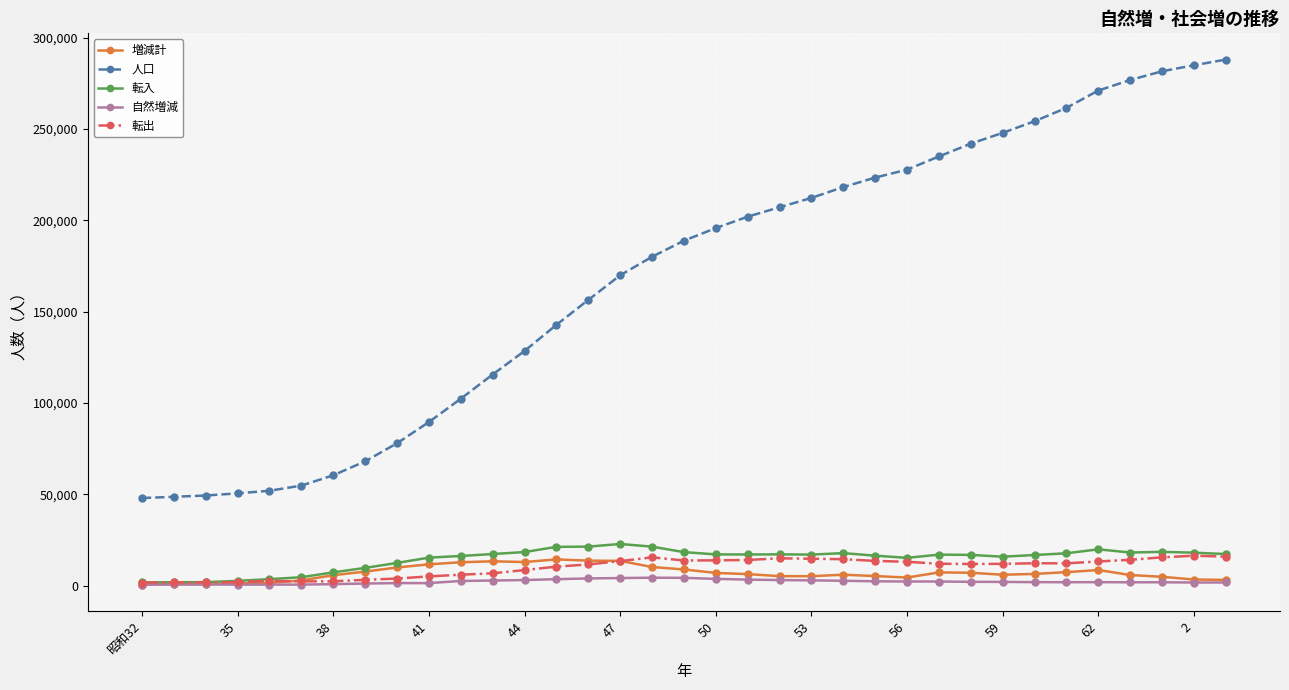

What is the greatest value displayed?

287922